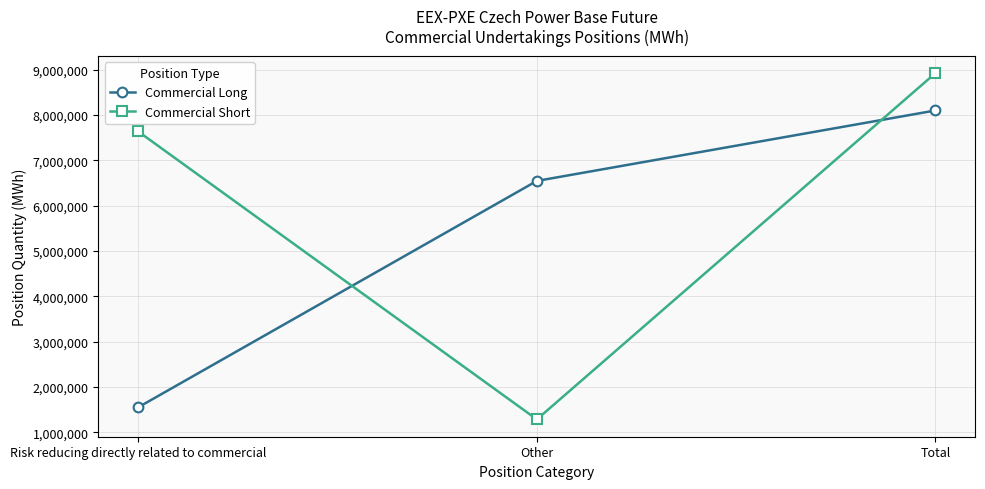

Is it true that Commercial Short equals 1287864 at Other?

True